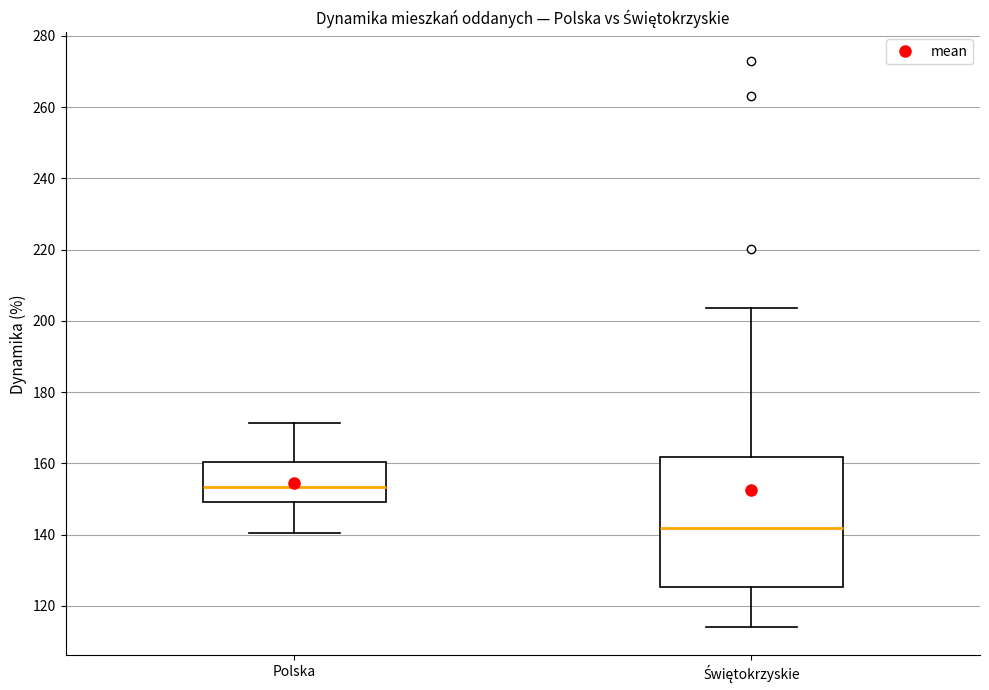

Which box's median line is the highest?

Polska